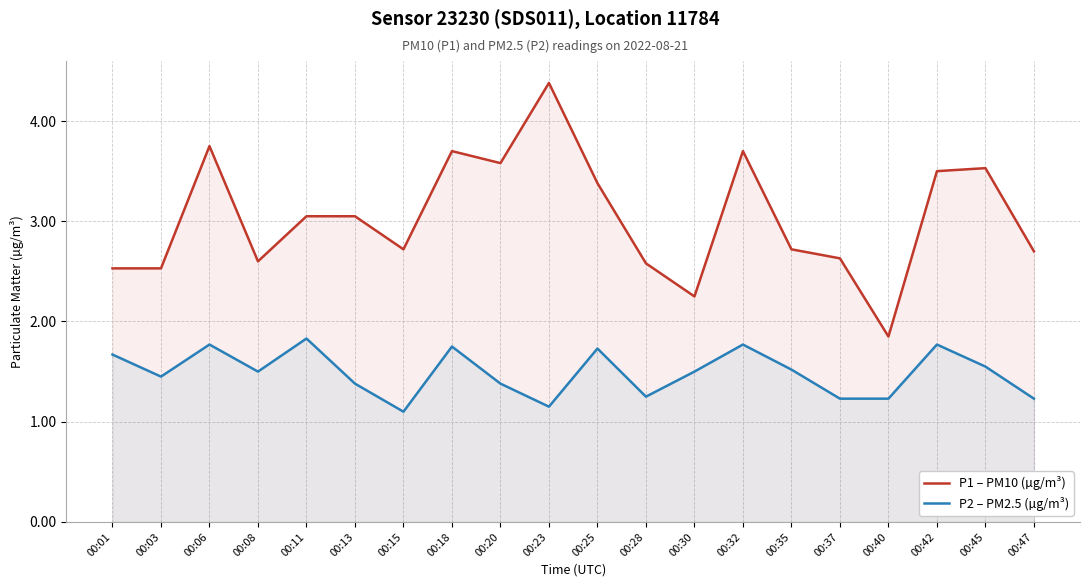

Count the number of data series in this chart.

2